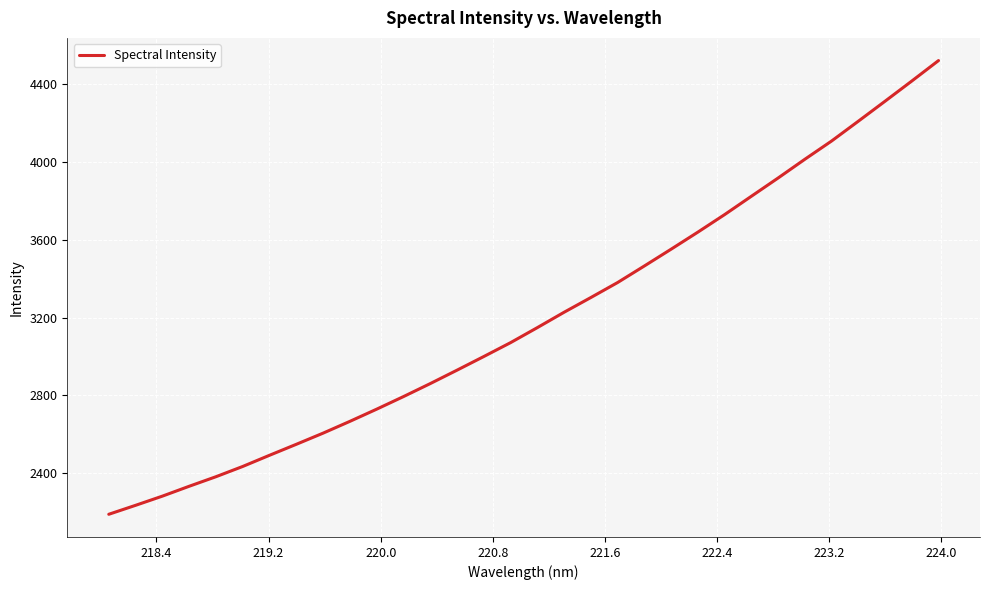

True or false: the data has more than 1 interior local peaks.

False